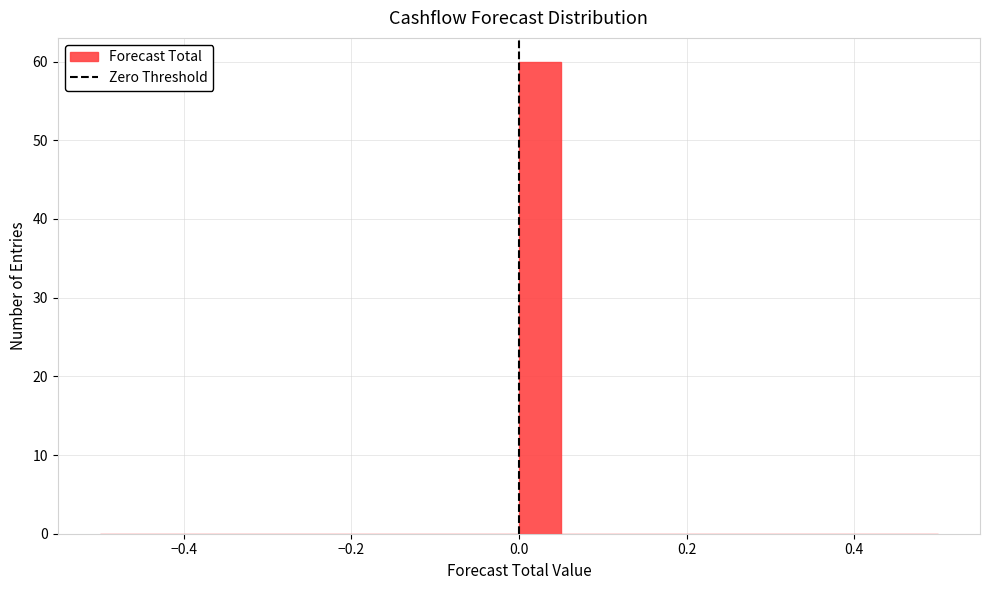

Around what value on the x-axis is the tallest bar? Give the approximate position of its centre, as read against the axis.

0.02